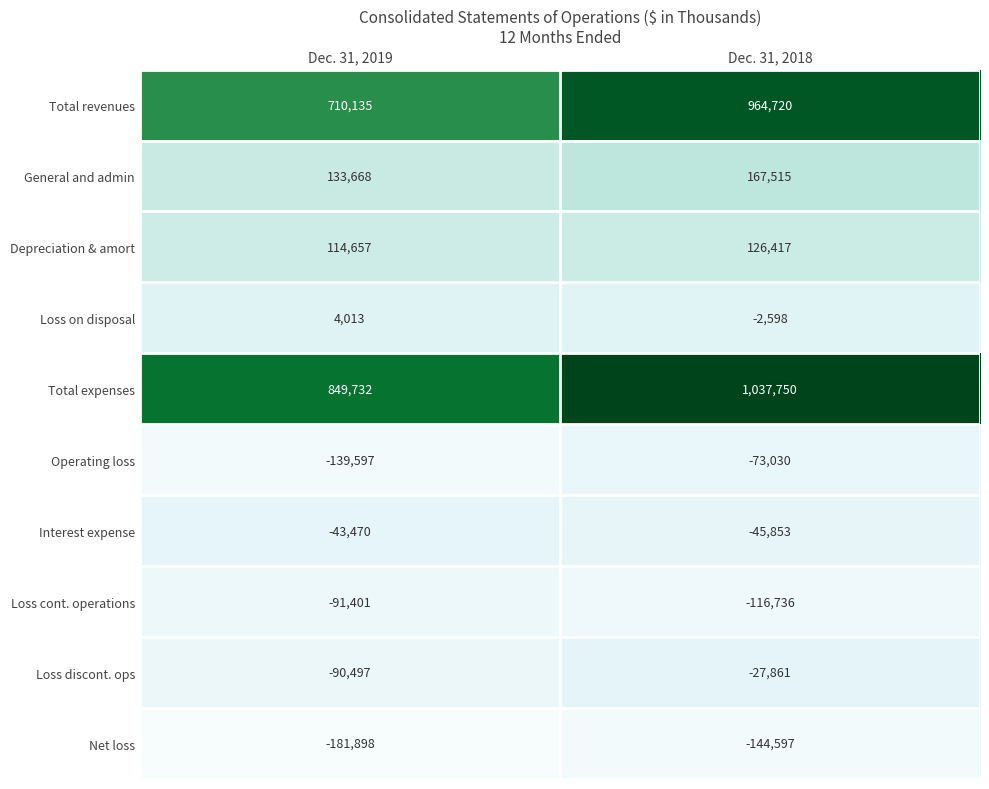

Rank the categories by Depreciation & amort value from lowest to highest.

Dec. 31, 2019, Dec. 31, 2018